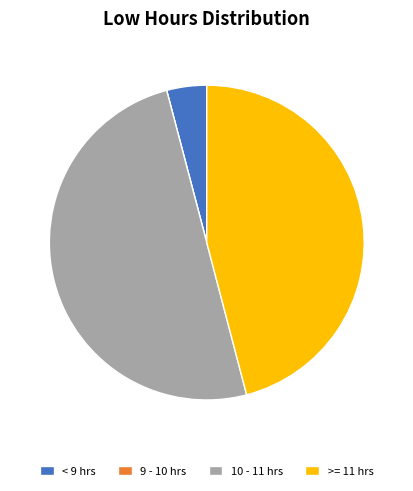

Between < 9 hrs and >= 11 hrs, which is larger?

>= 11 hrs